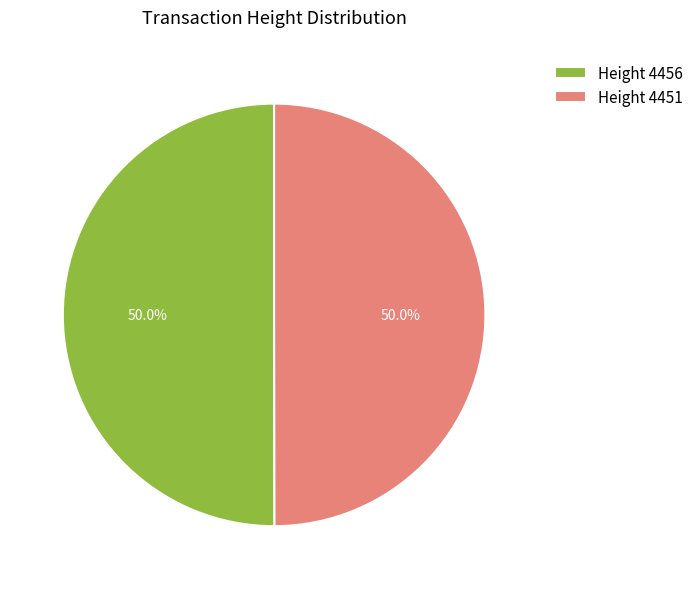

How many slices are in this pie chart?

2